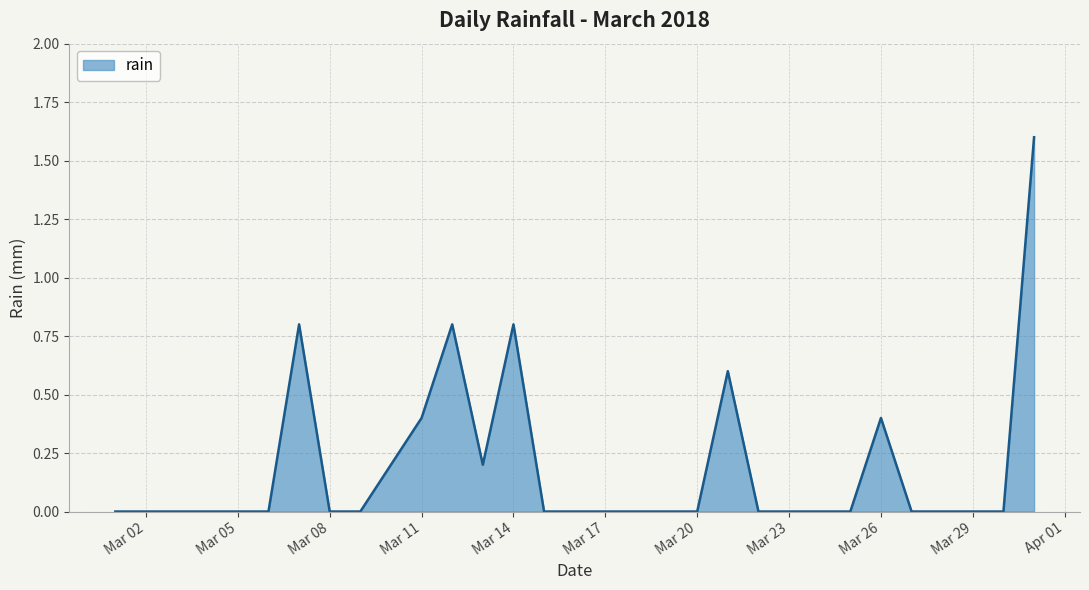

Does the chart have visible grid lines?

Yes